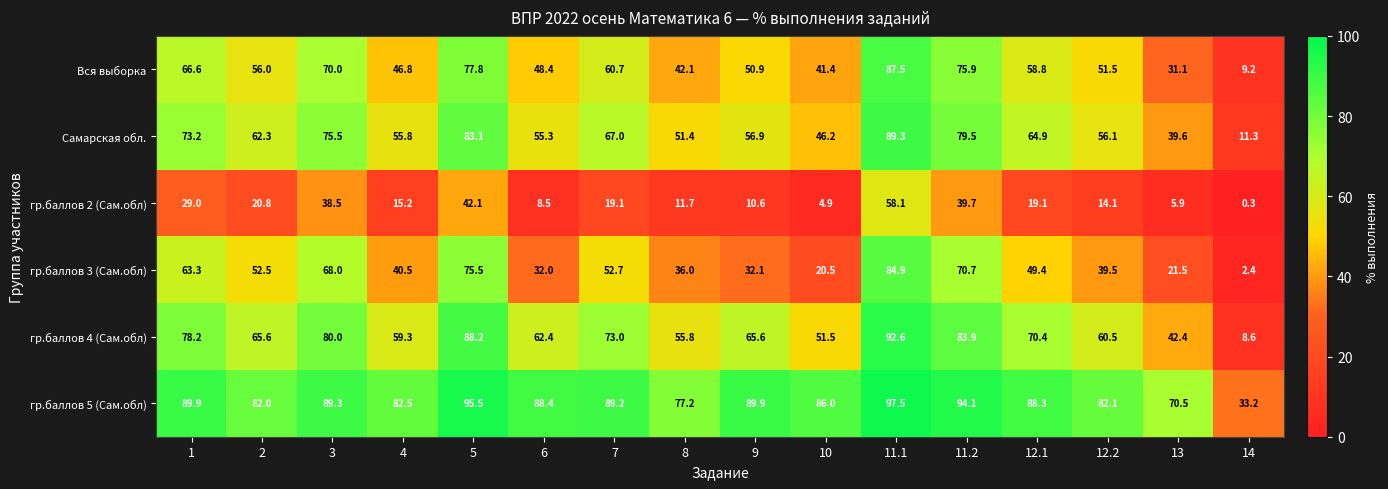

At which category does the chart reach its peak across all series?

11.1